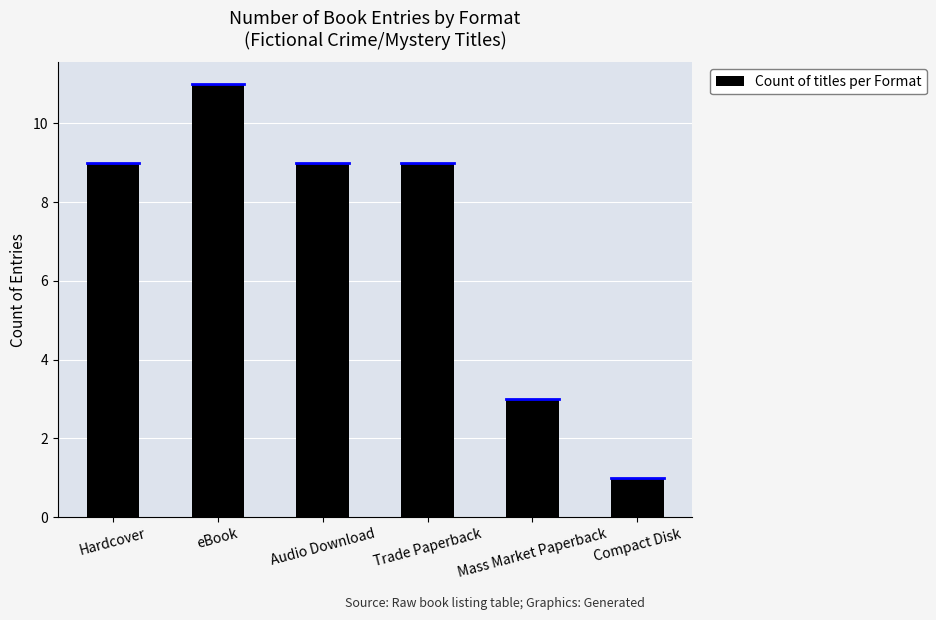

Reading left to right, extract all data points from this chart.

9	11	9	9	3	1